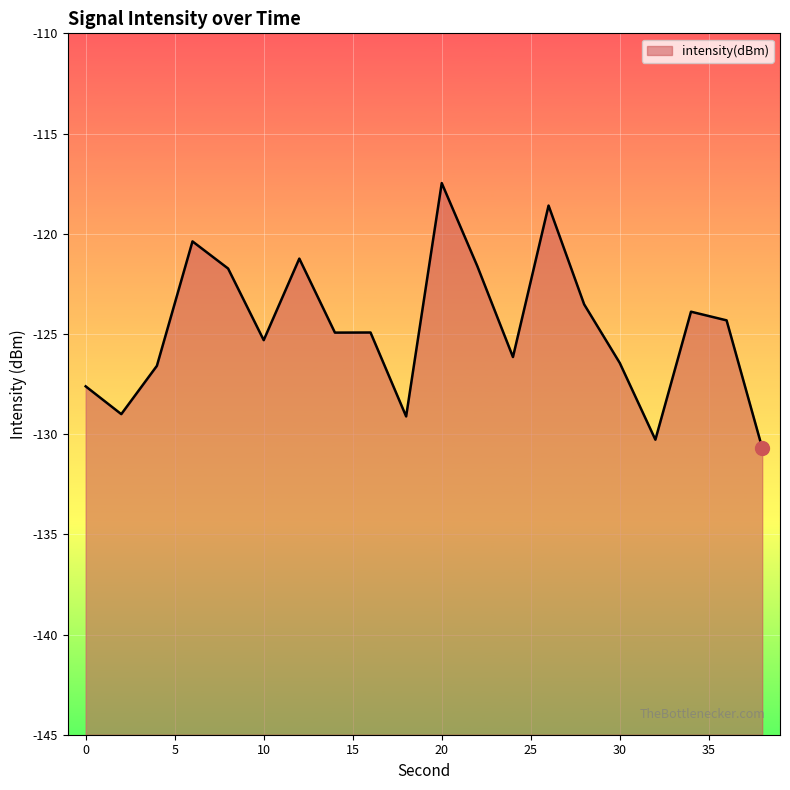

Reading left to right, extract all data points from this chart.

0=-127.6	2=-129.0	4=-126.6	6=-120.4	8=-121.7	10=-125.3	12=-121.2	14=-124.9	16=-124.9	18=-129.1	20=-117.5	22=-121.6	24=-126.2	26=-118.6	28=-123.5	30=-126.4	32=-130.3	34=-123.9	36=-124.3	38=-130.7